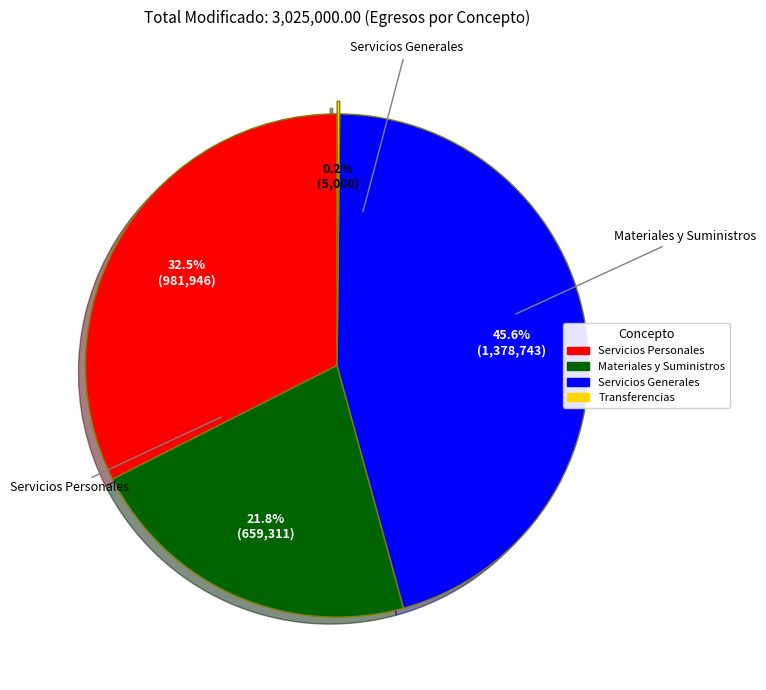

Is there any slice that represents more than half of the pie?

No